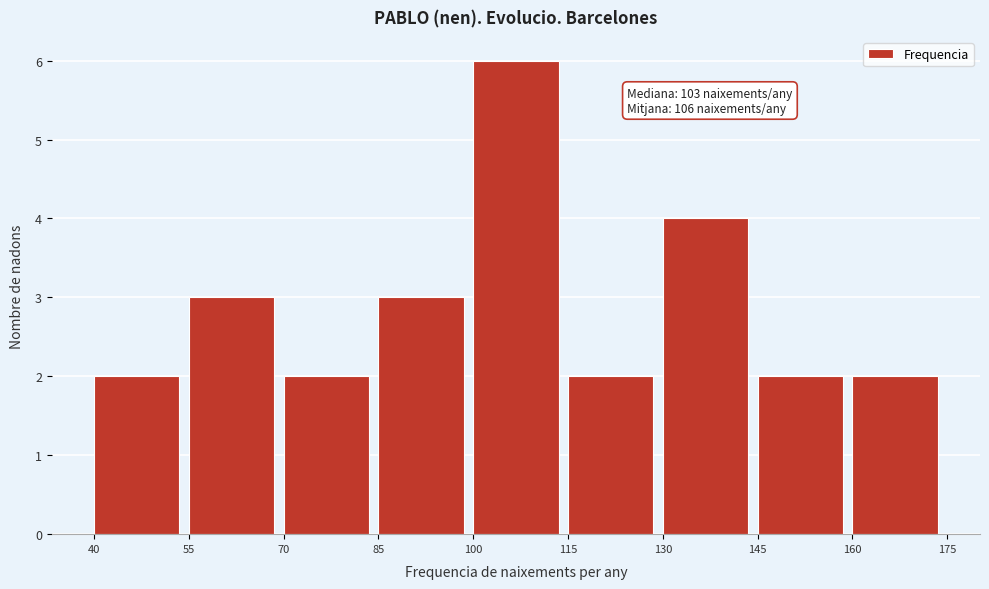

Which range on the x-axis has the tallest bar?

100 to 115